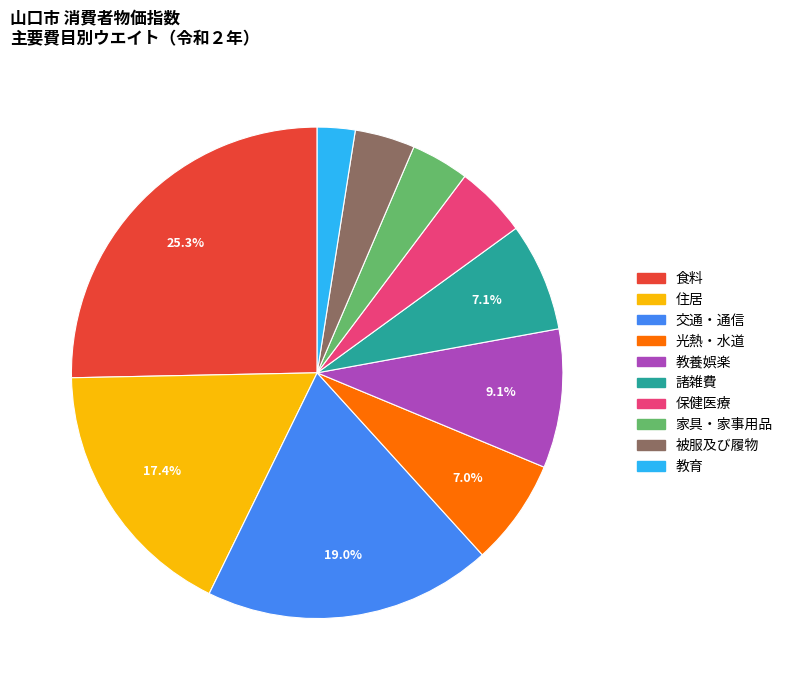

To the nearest percent, what is the difference between the largest and smallest slice percentages?

23%